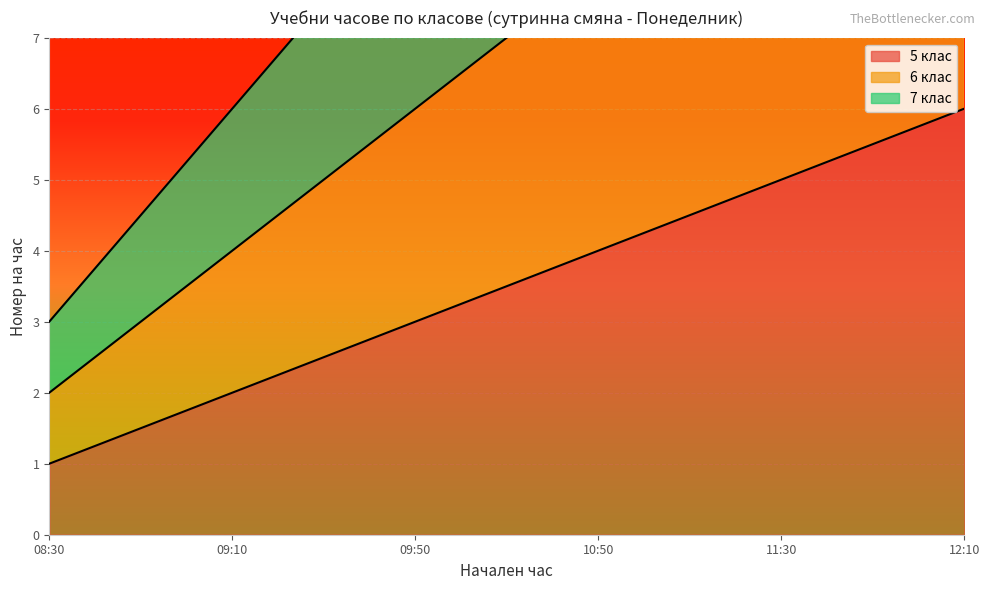

True or false: 7 клас and 5 клас cross at least once.

False